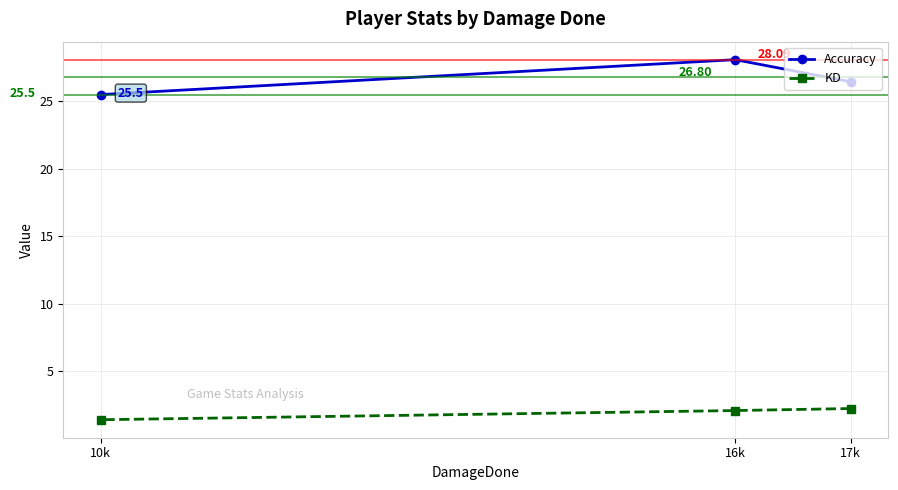

How many series are shown in this chart?

2